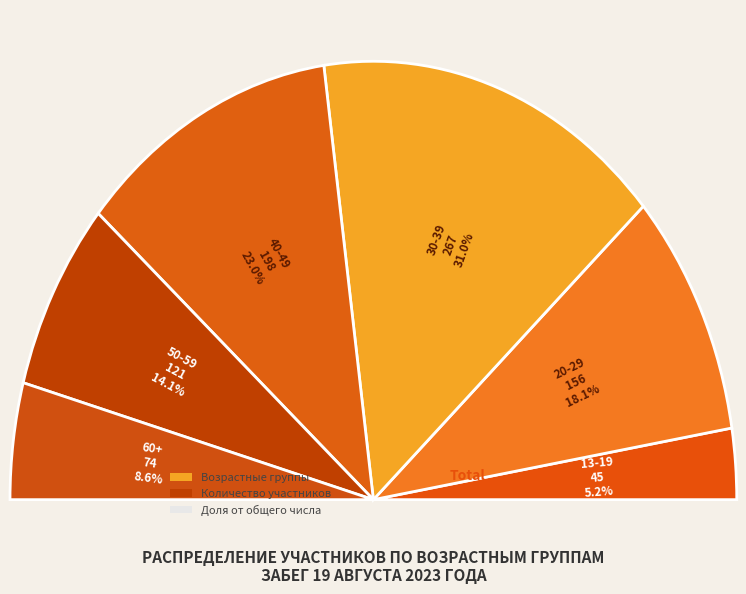

To the nearest percent, what is the combined percentage of Женщины and Мужчины?

57%